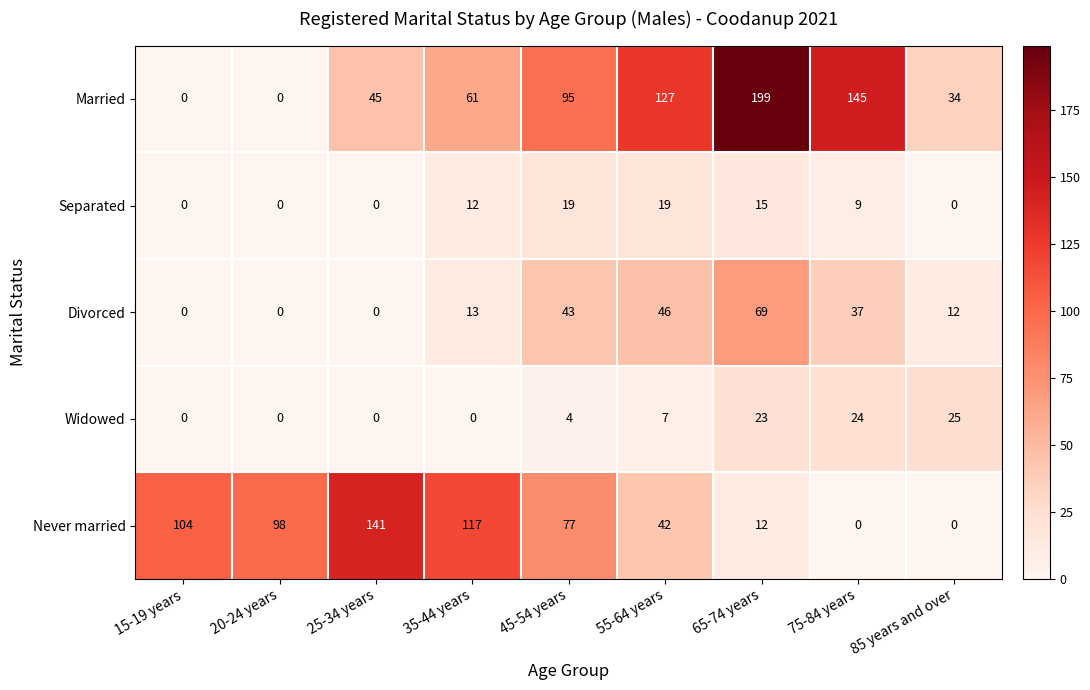

How many positive values does the Married series have?

7